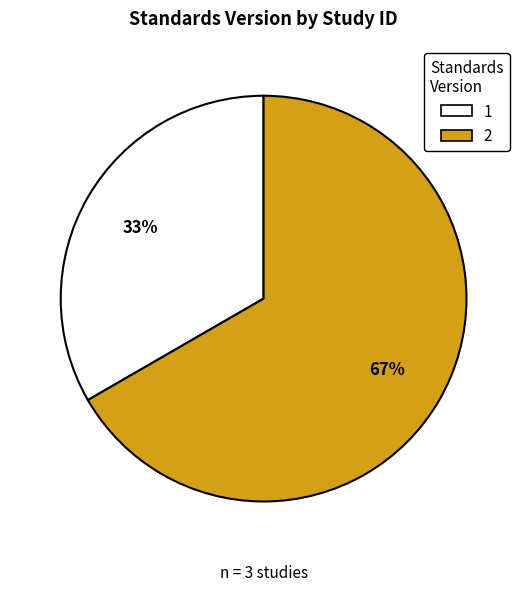

What is the majority slice?

2